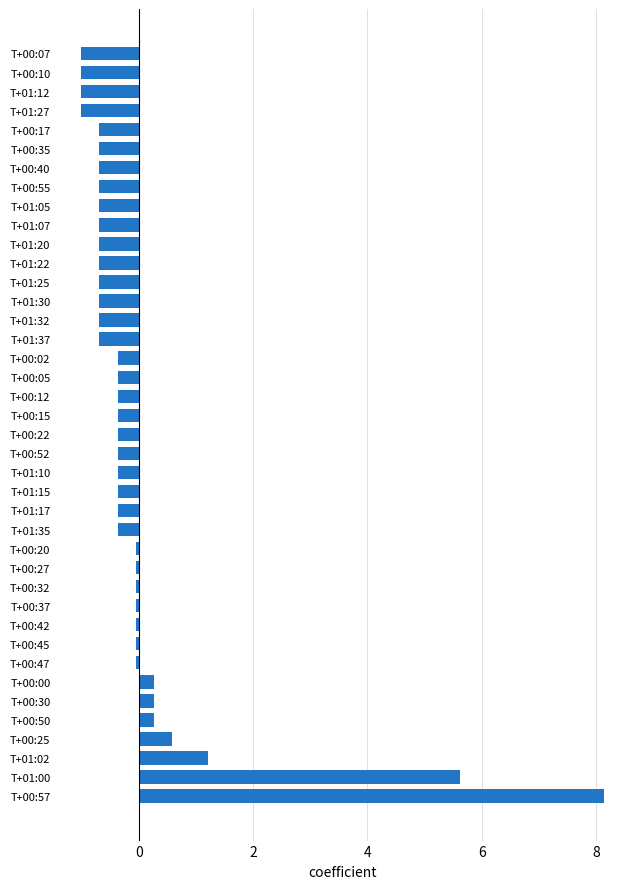

Which label corresponds to the largest value in the chart?

T+00:57